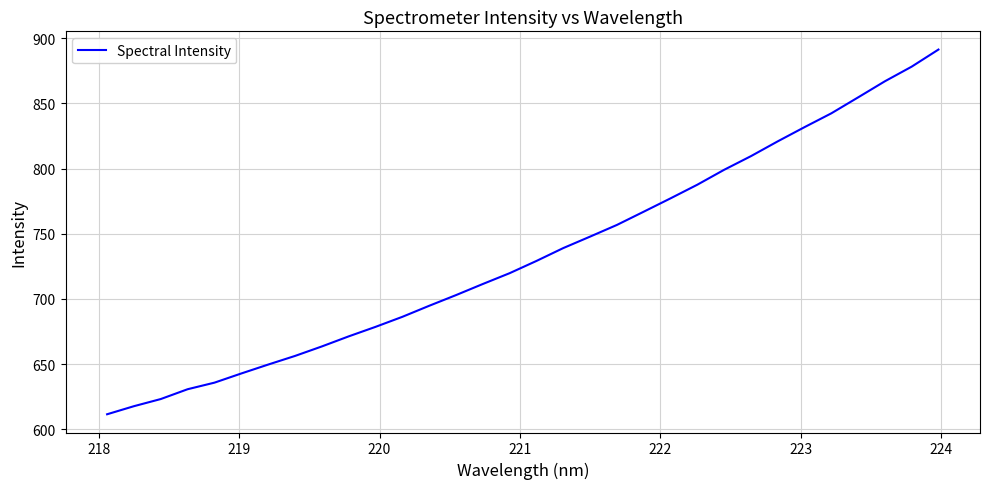

What is the greatest value displayed?

891.3